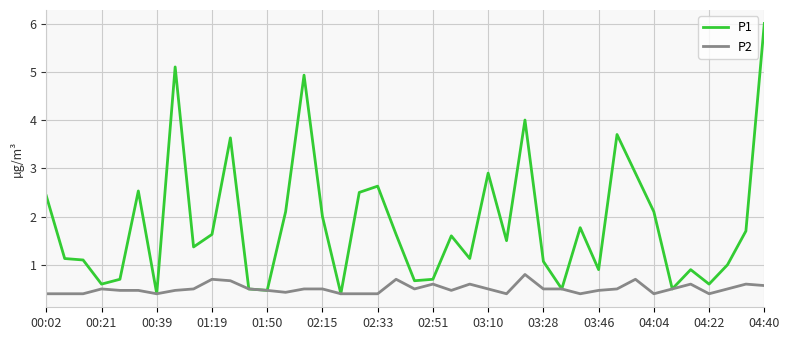

Which series has the widest spread of values?

P1